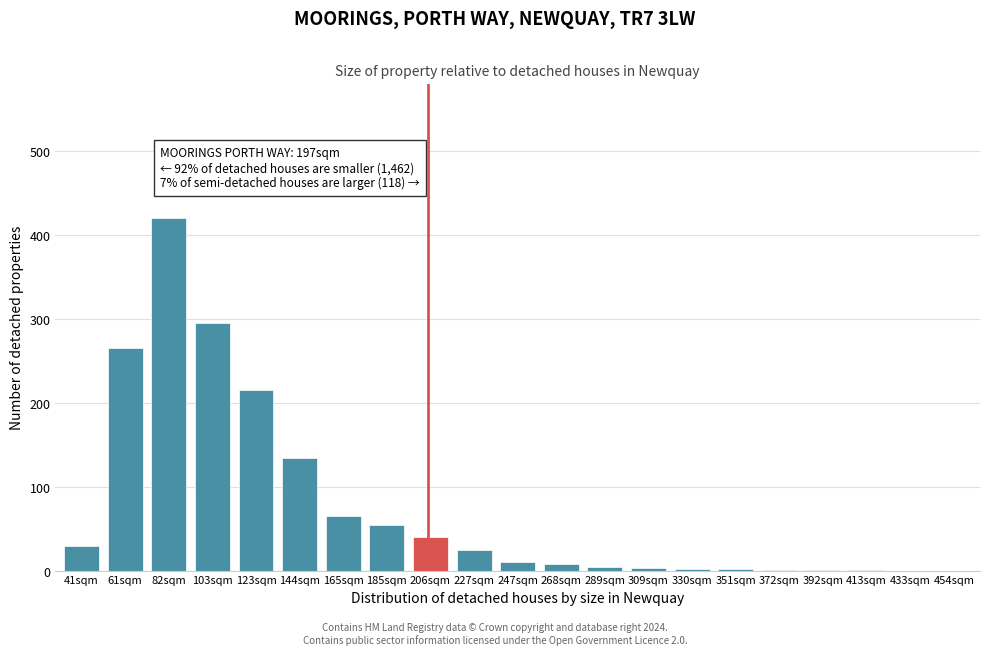

What is the approximate value at 227sqm?

25